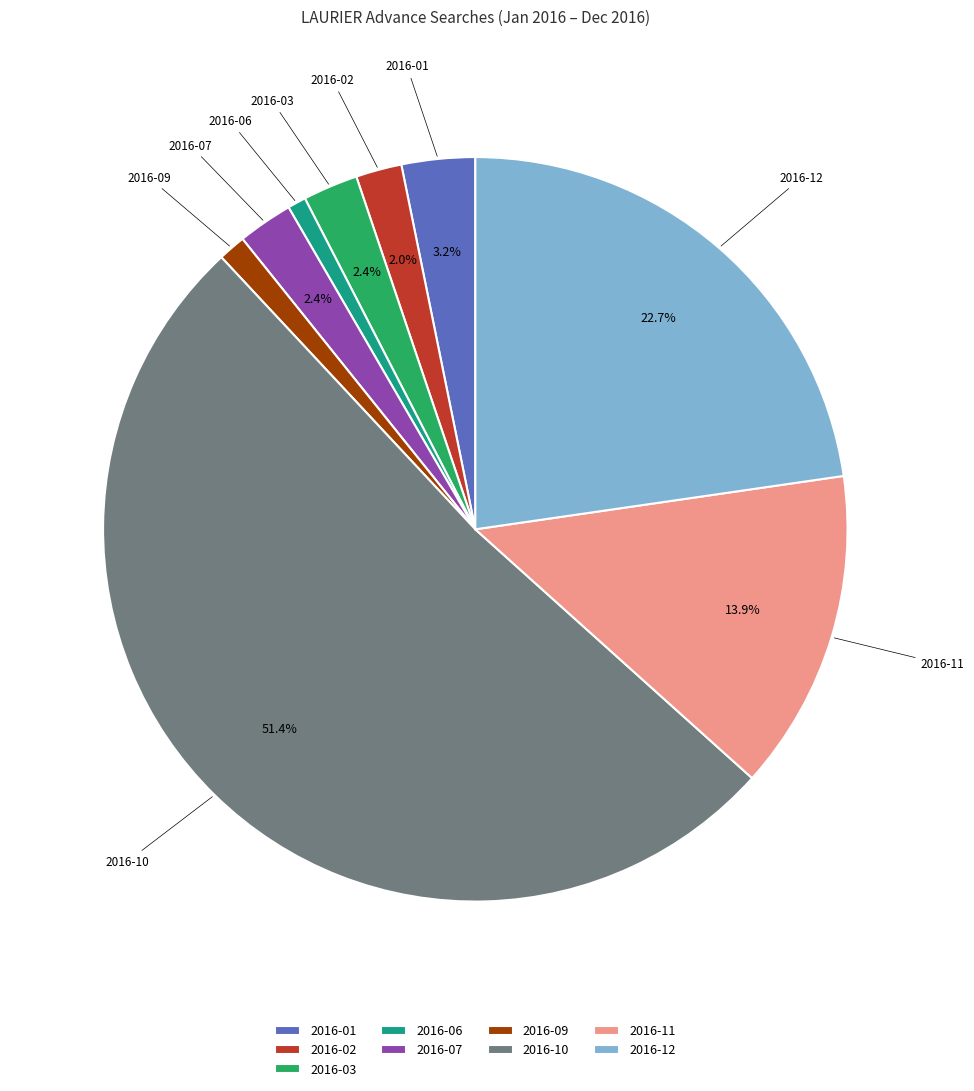

To the nearest percent, what is the difference between the largest and smallest slice percentages?

51%